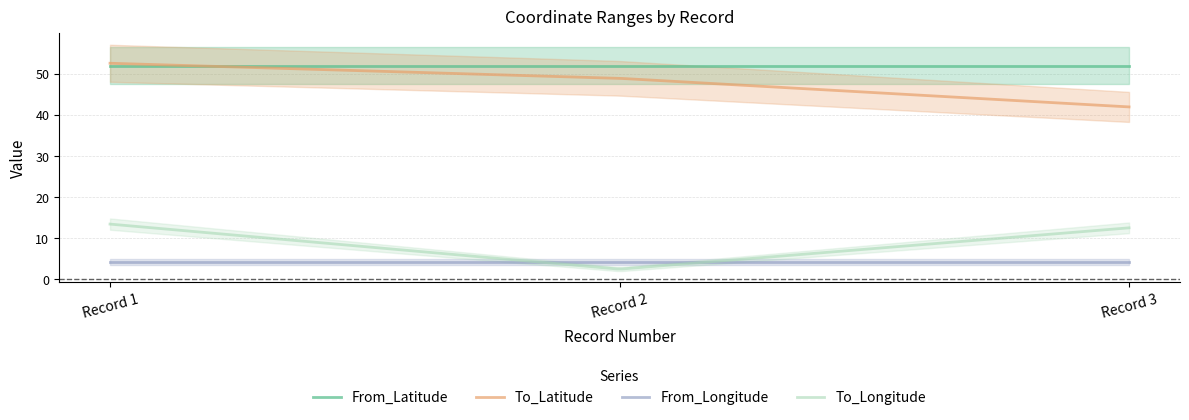

How many lines are shown in the chart?

4